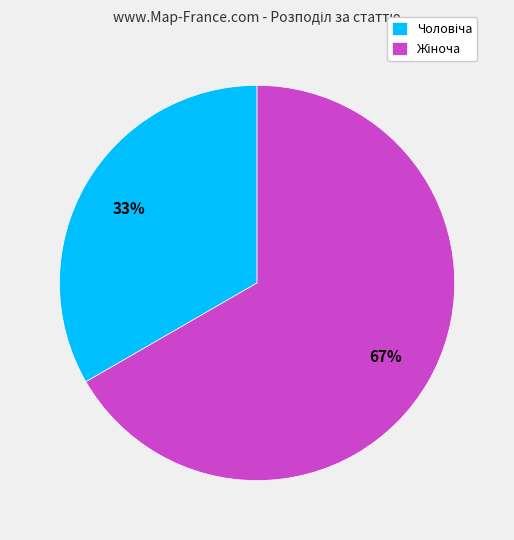

Does any single category account for the majority?

Yes